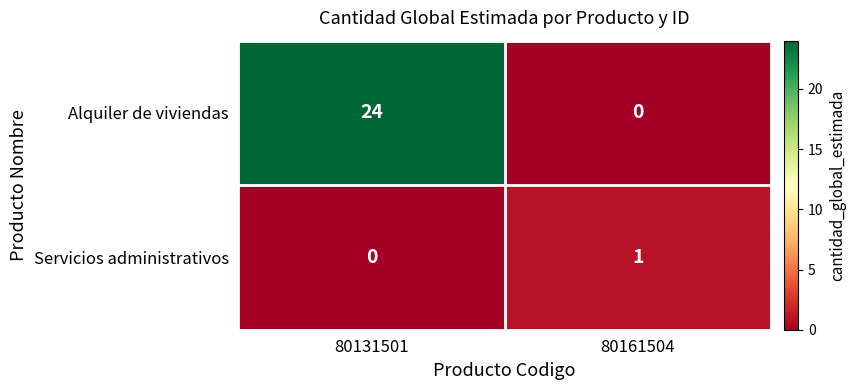

Which series has the largest range (max minus min)?

Alquiler de viviendas